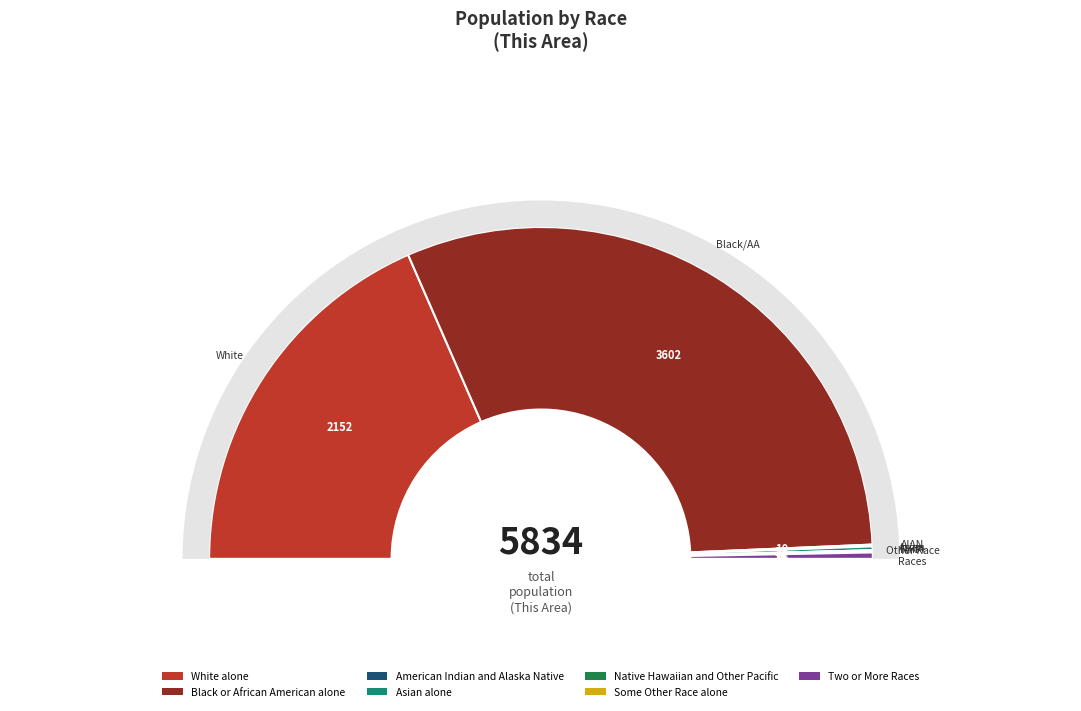

What is the ratio of the value at Black or African American alone to the value at Asian alone?

163.7